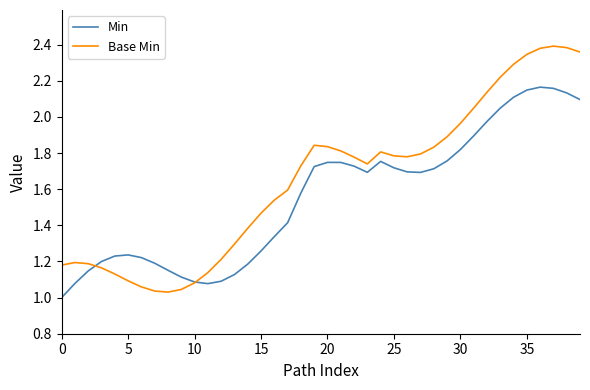

Which series has the largest total across all categories?

Base Min